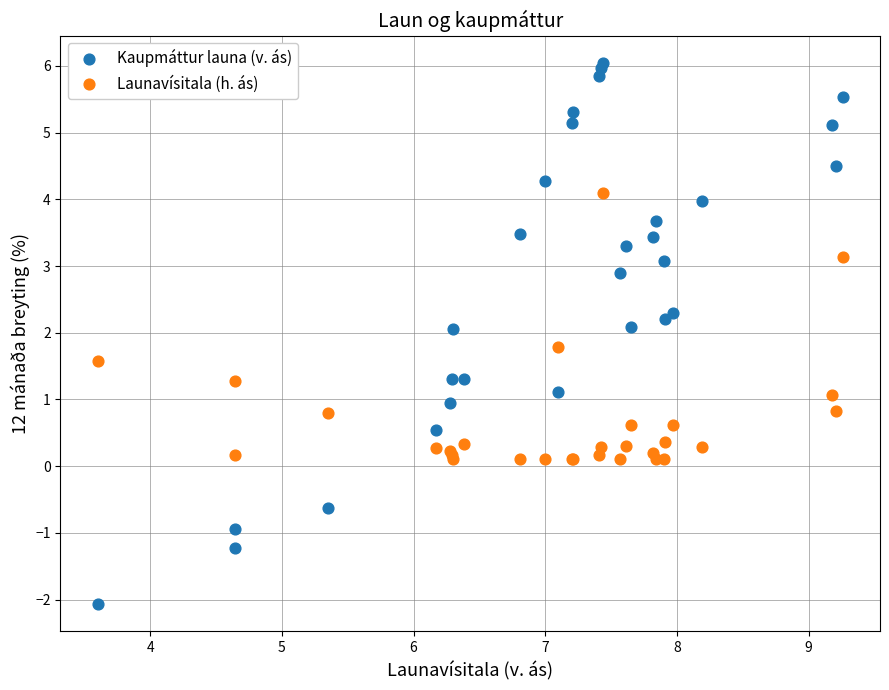

Which series reaches the minimum Y coordinate?

Kaupmáttur launa (v. ás)